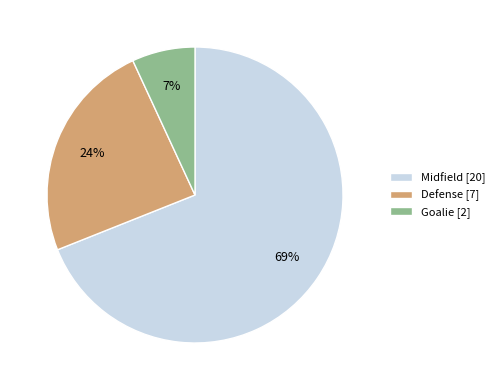

Between Goalie [2] and Defense [7], which is larger?

Defense [7]